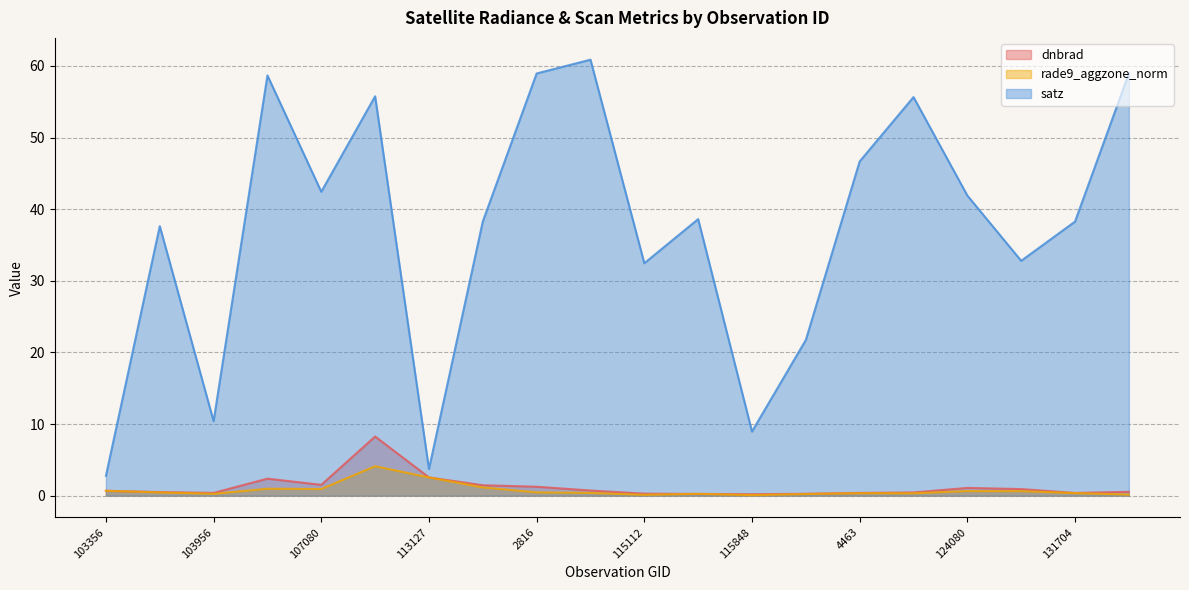

How many interior local peaks does the rade9_aggzone_norm series have?

5